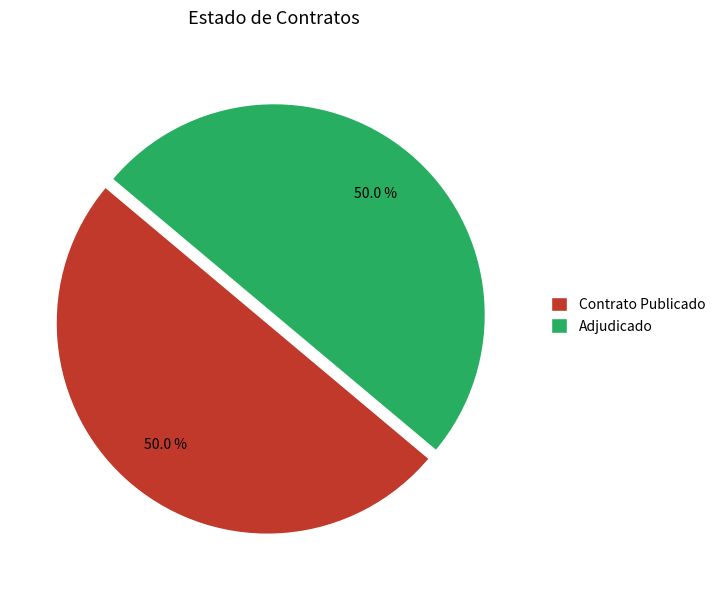

What is the ratio of the value at Adjudicado to the value at Contrato Publicado?

1.0